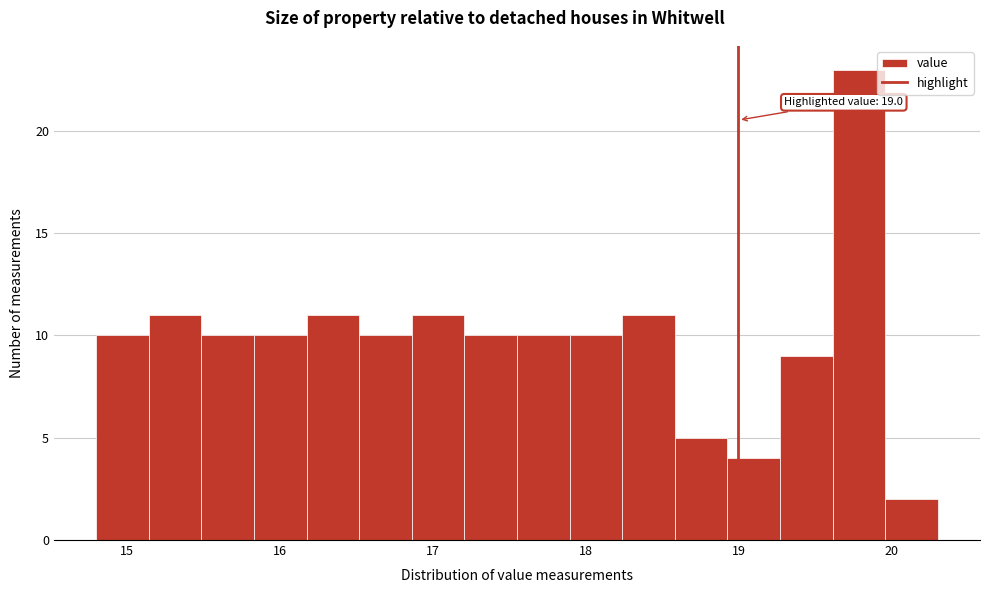

Read against the x-axis, roughly where is the centre of the tallest bar?

19.8